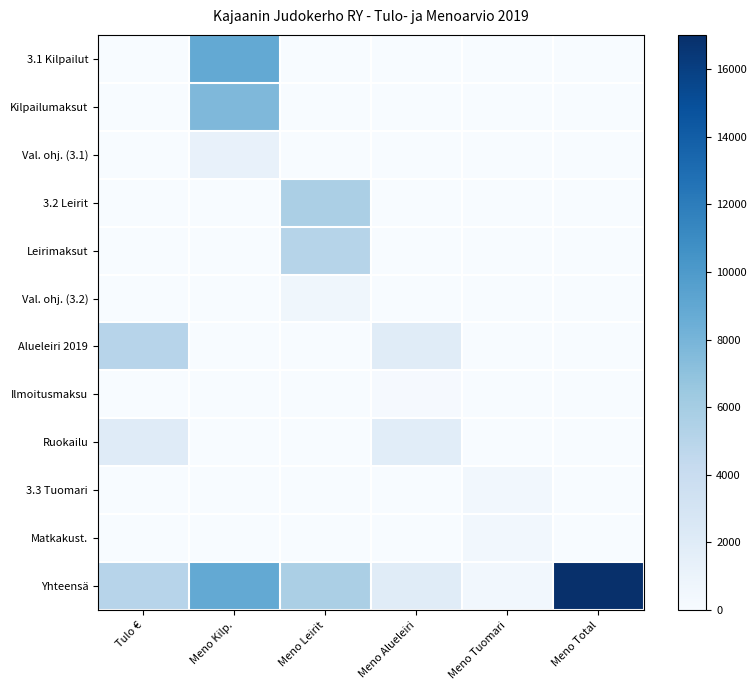

At Meno Leirit, list the series in order from largest to smallest.

3.2 Leirit, Yhteensä, Leirimaksut, Val. ohj. (3.2), 3.1 Kilpailut, Kilpailumaksut, Val. ohj. (3.1), Alueleiri 2019, Ilmoitusmaksu, Ruokailu, 3.3 Tuomari, Matkakust.